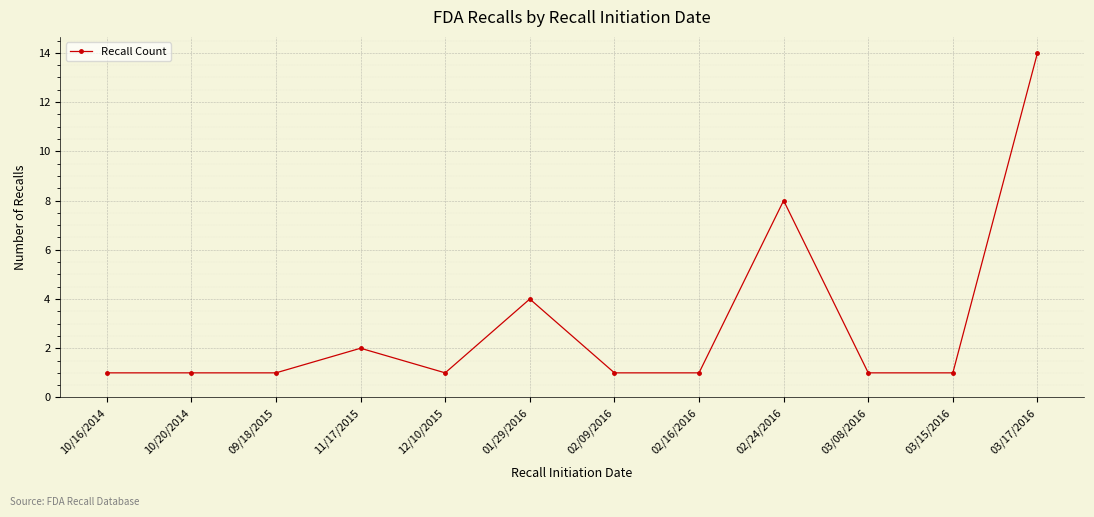

What is the label of the 8th point from the left?

02/16/2016